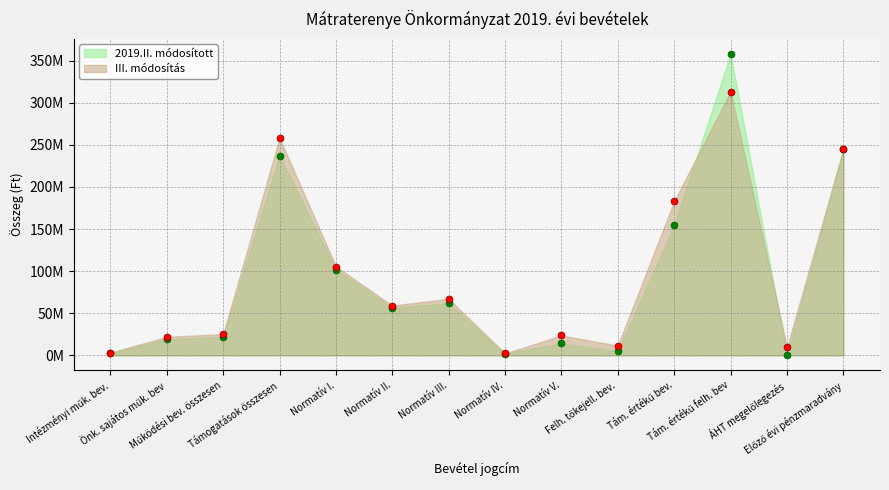

List the series in order of their overall mean, lowest first.

2019.II. módosított, III. módosítás